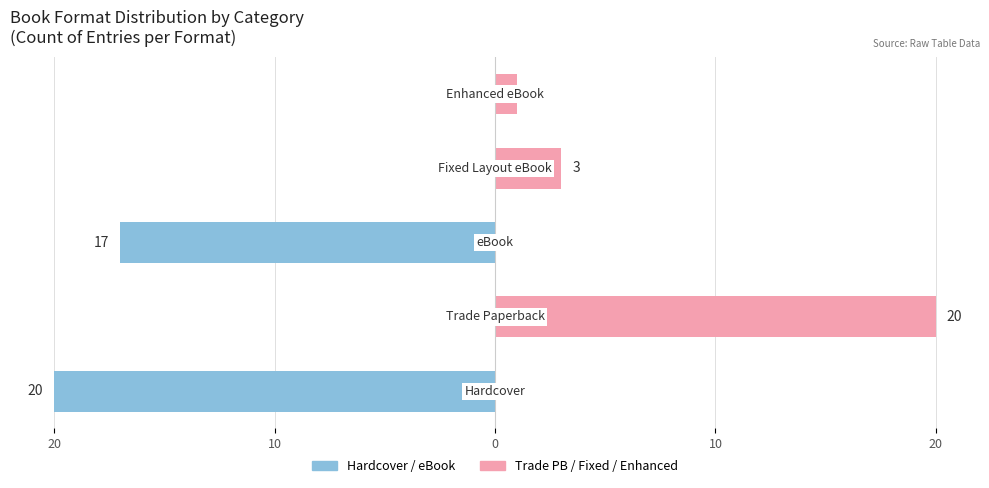

Count the Hardcover / eBook values in the range -17 to 0.

4